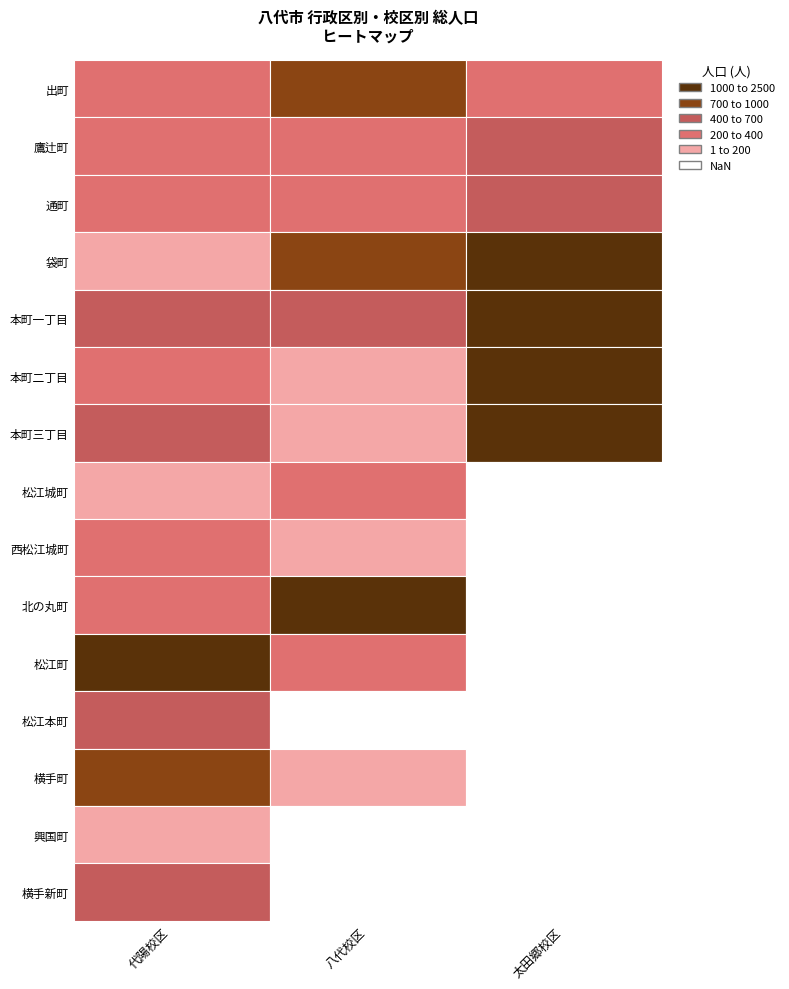

Is the value of 八代 at 横手町 greater than the value of 太田郷 at 松江町?

Yes